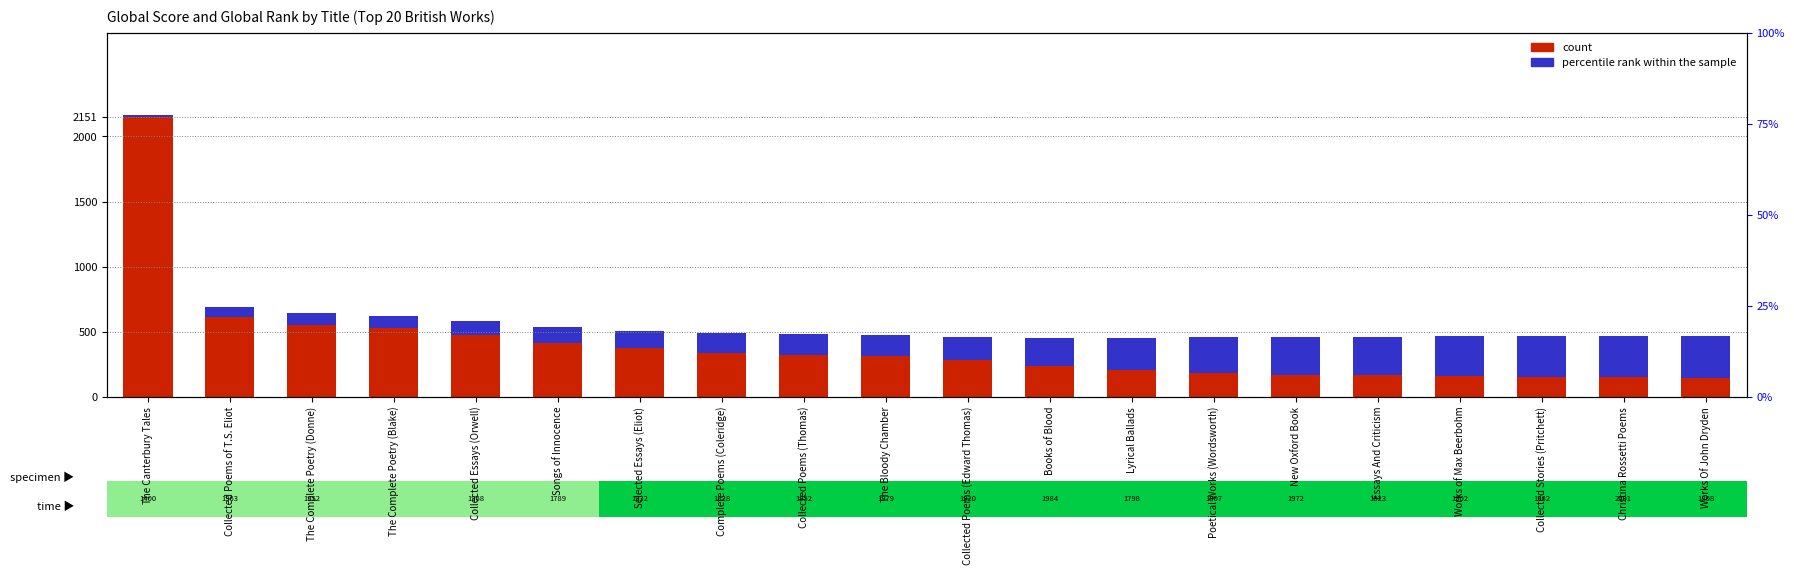

How many groups of bars are there?

20